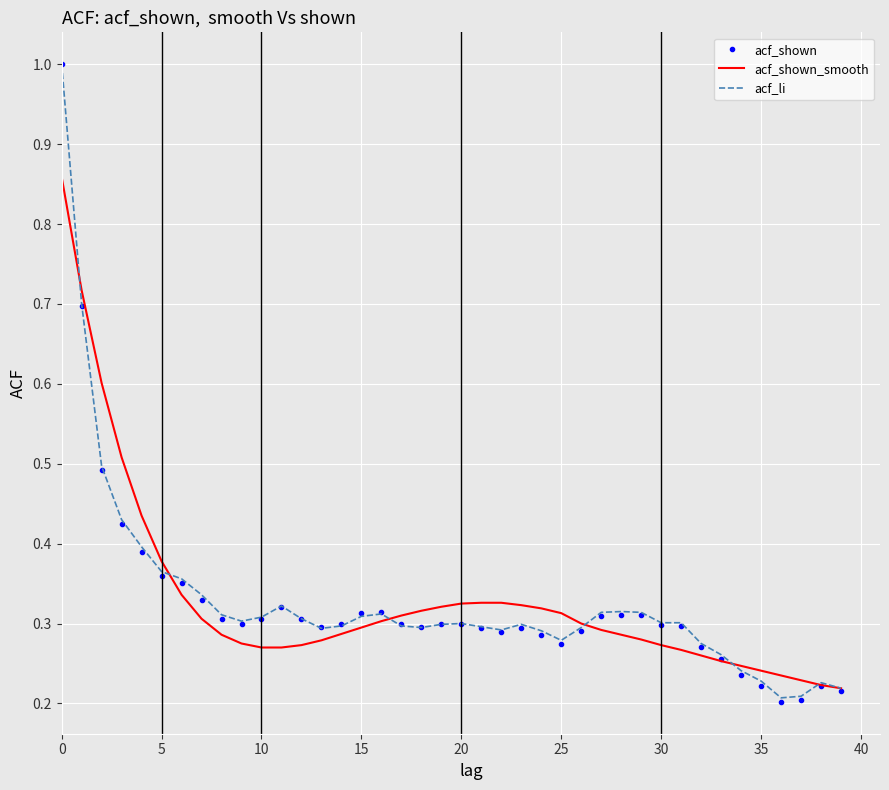

Which series has the largest range (max minus min)?

acf_shown